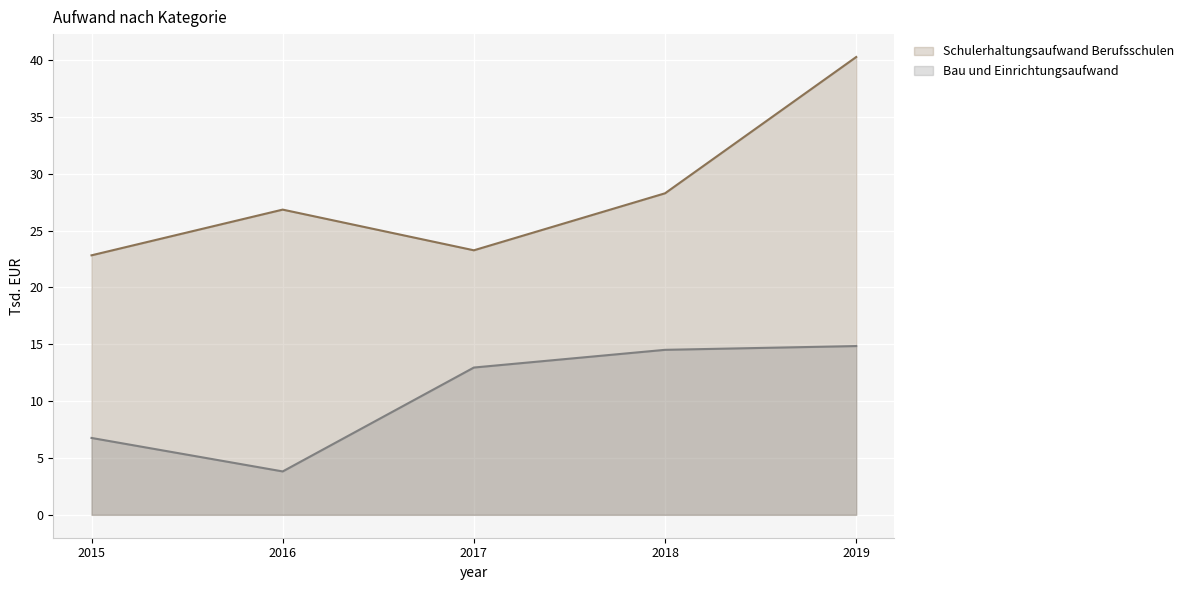

How many values in the Bau und Einrichtungsaufwand series exceed 12?

3